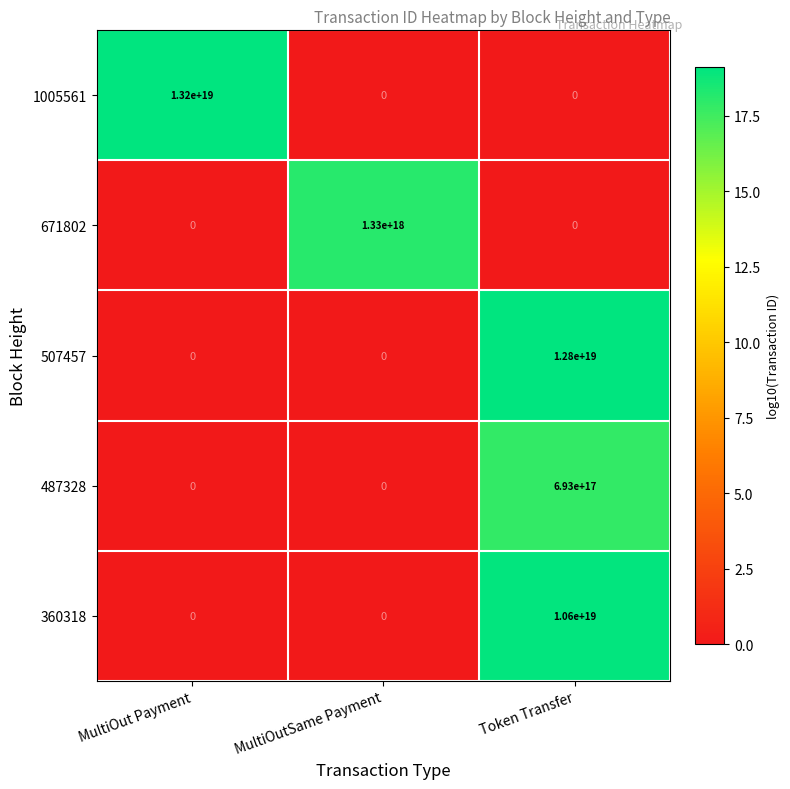

At which category is the sum across all series the highest?

Token Transfer